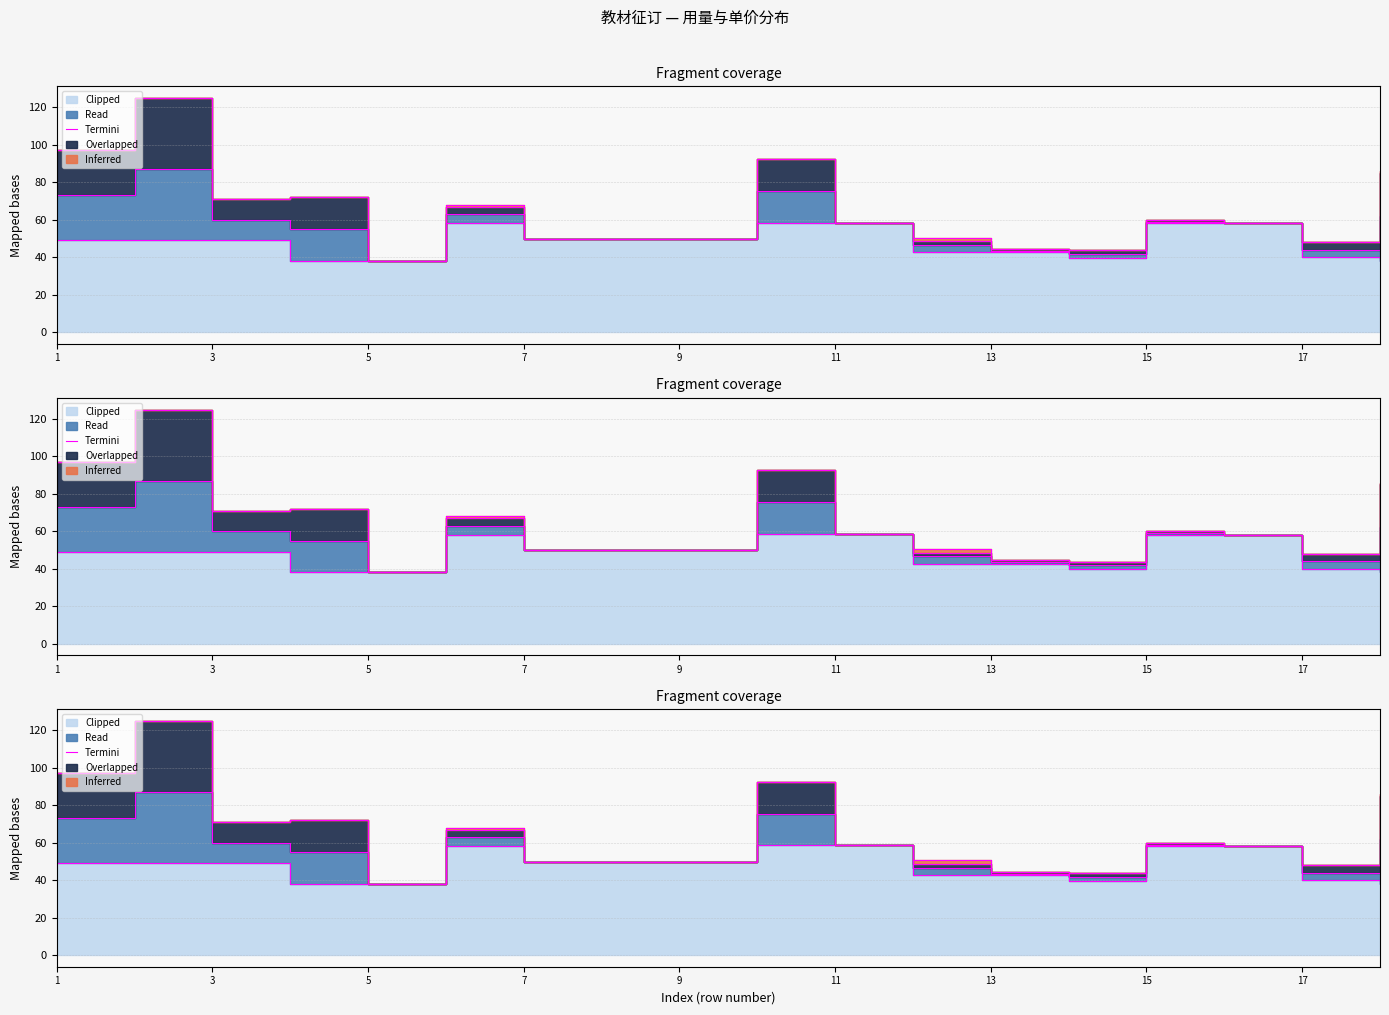

True or false: the data shows 20.3 at 11.

False